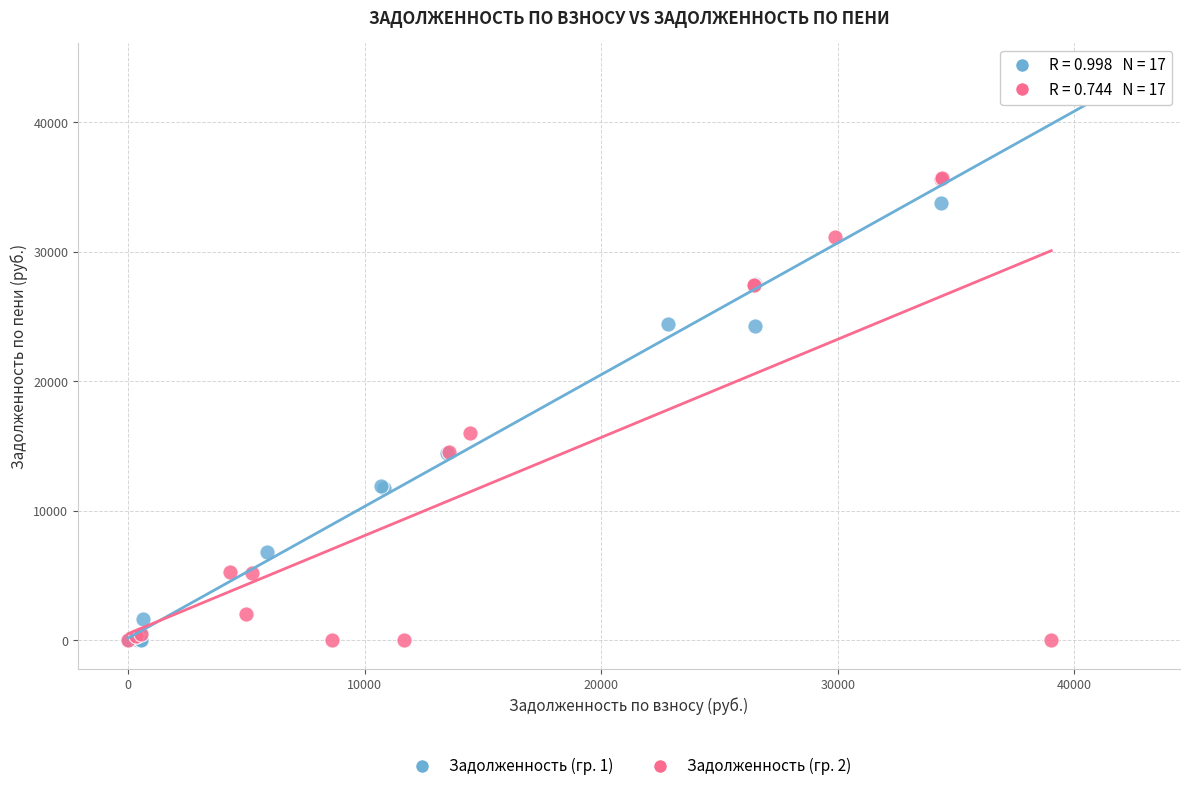

Which series contains the highest Y value?

Задолженность (гр. 1)